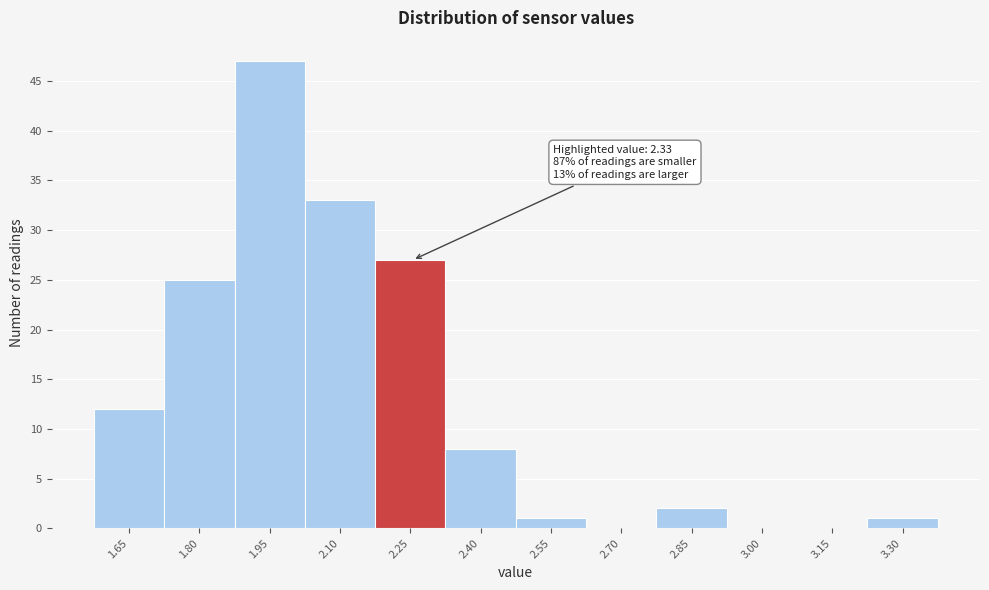

Reading left to right, extract all data points from this chart.

1.65=12	1.80=25	1.95=47	2.10=33	2.25=27	2.40=8	2.55=1	2.70=0	2.85=2	3.00=0	3.15=0	3.30=1